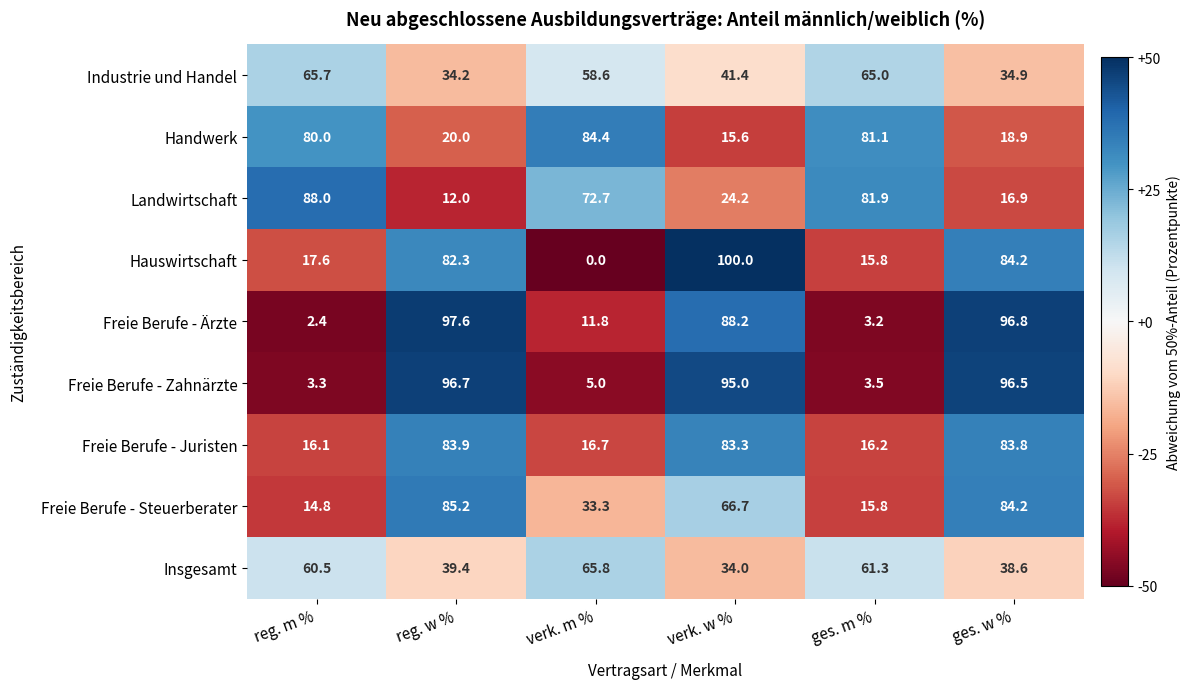

What is the difference between the maximum and second lowest values in the Landwirtschaft series?

71.1